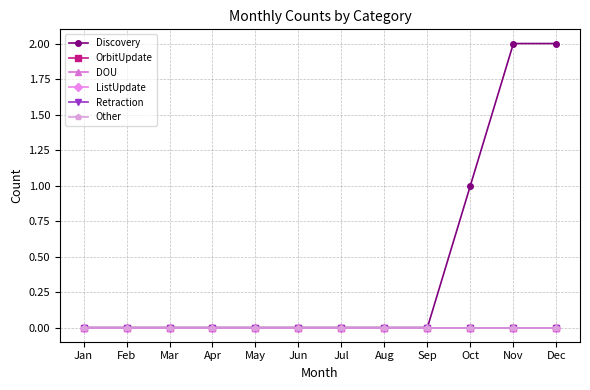

At which category is the sum across all series the highest?

Nov